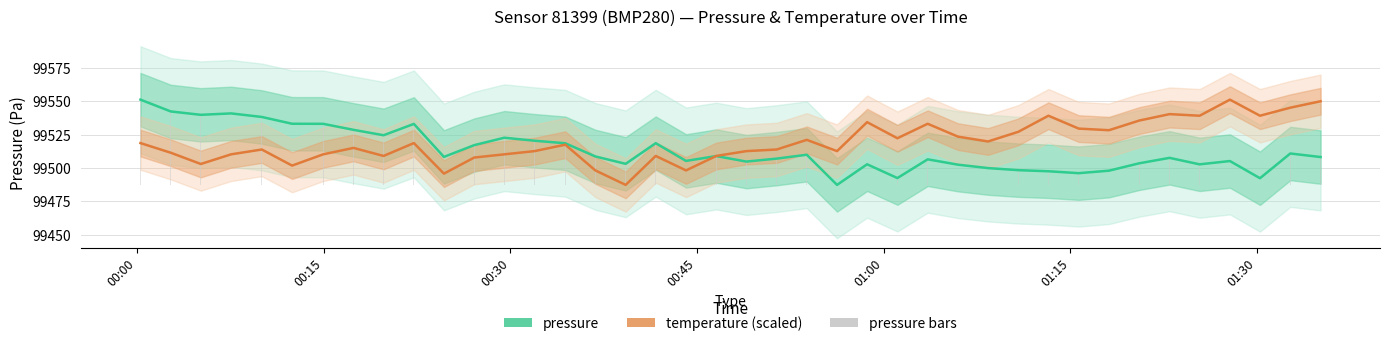

Does the chart contain any negative values?

No